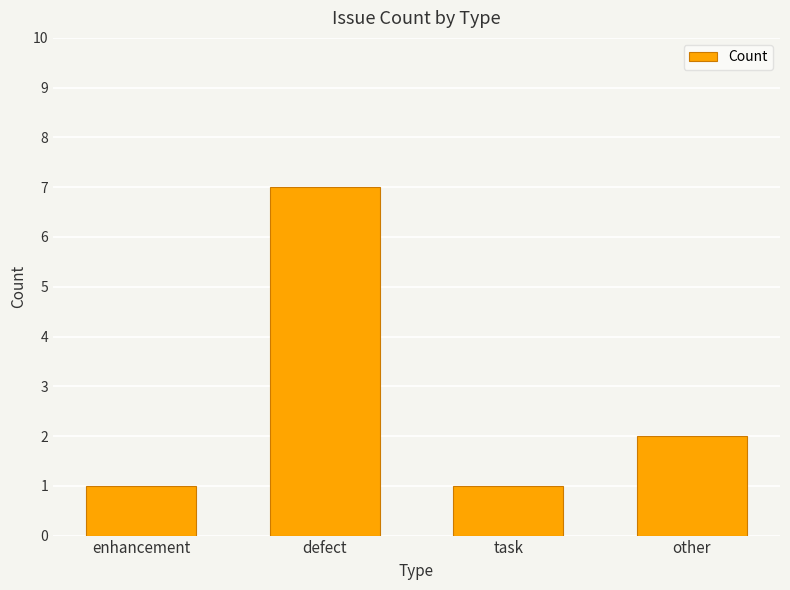

Reading left to right, list all the values displayed in this chart.

1	7	1	2